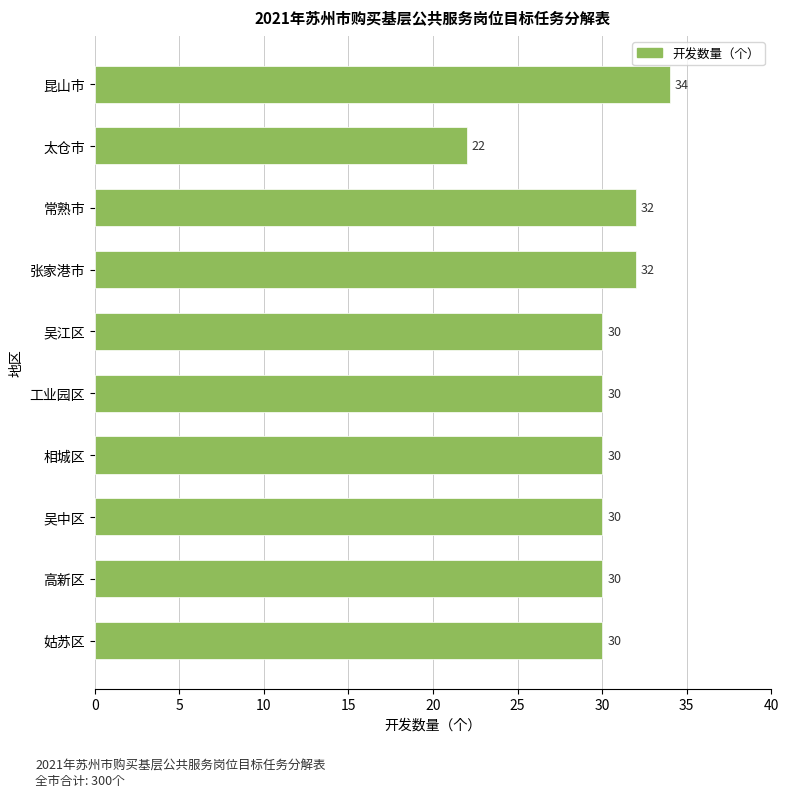

Is it true that the value at 常熟市 is 32?

True